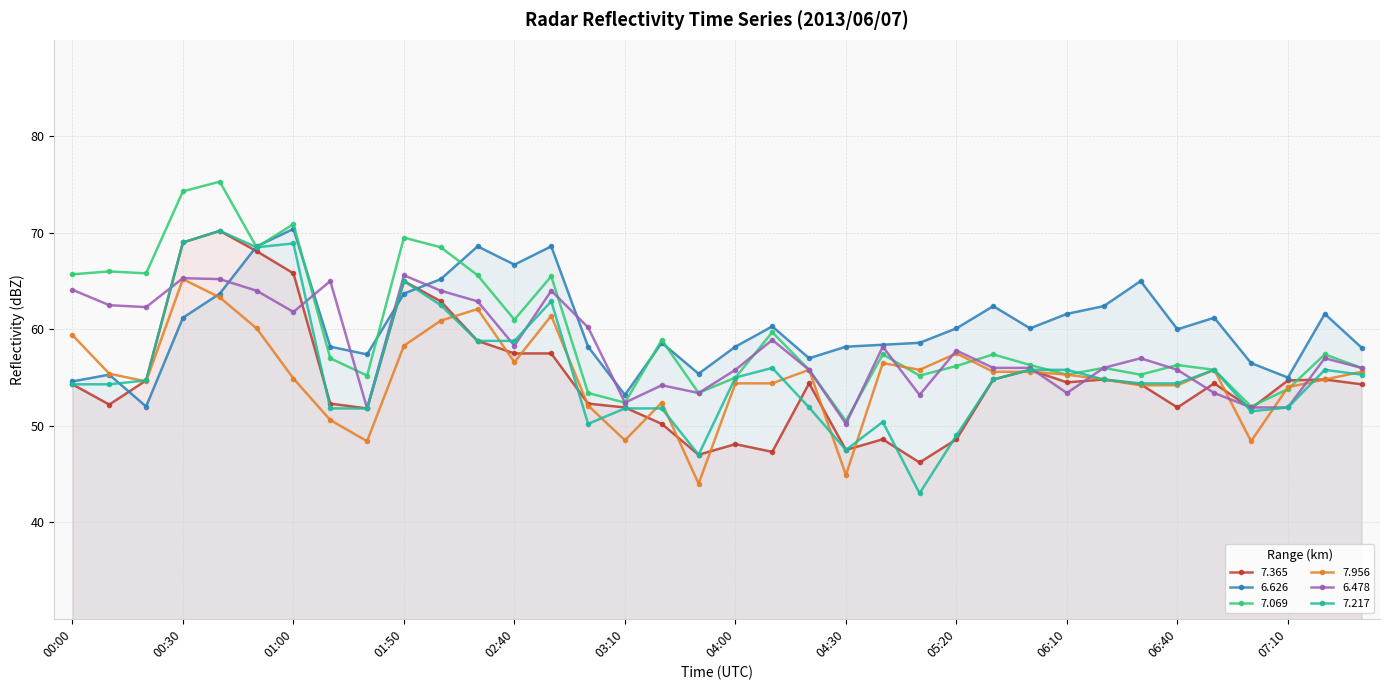

What is the greatest value displayed?

75.3